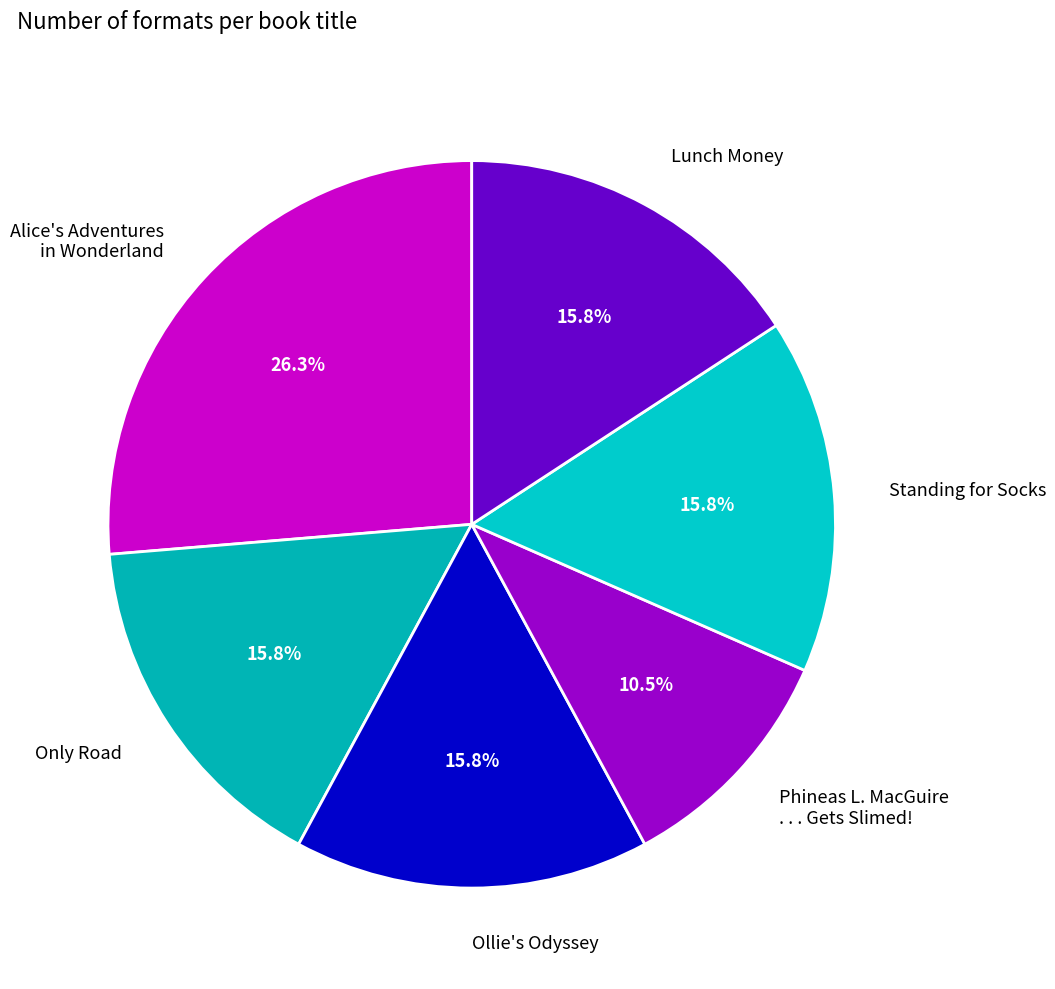

What is the ratio of the value at Only Road to the value at Alice's Adventures in Wonderland?

0.6